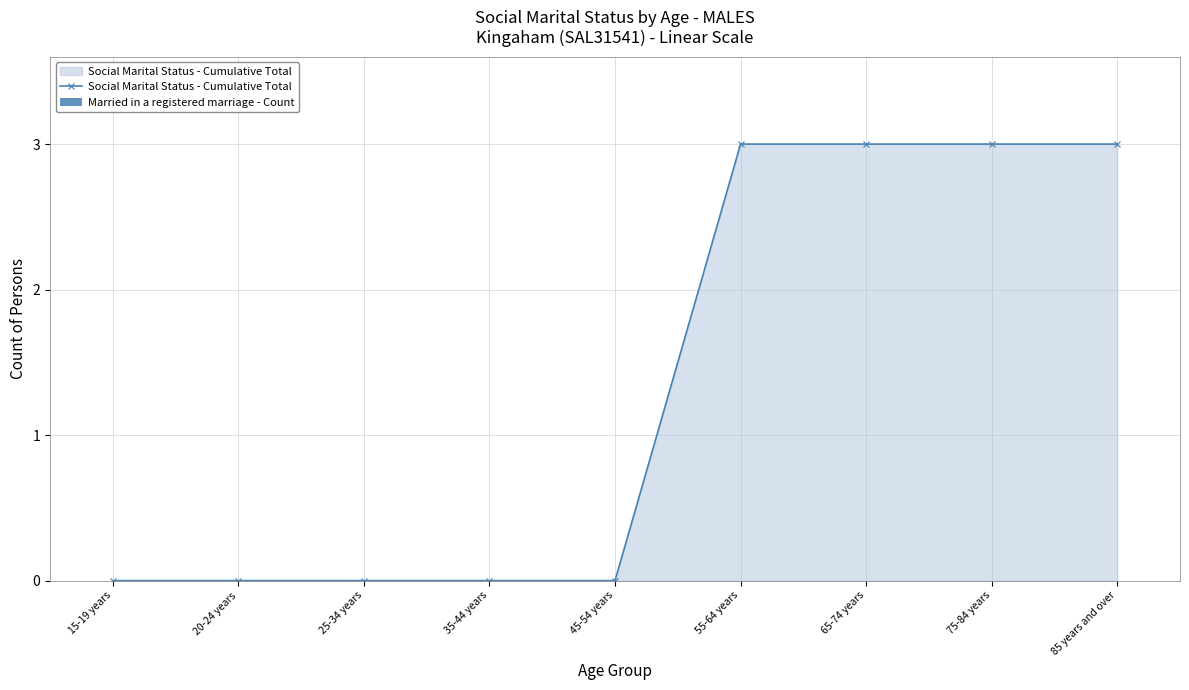

True or false: the data shows 3 at 85 years and over.

True